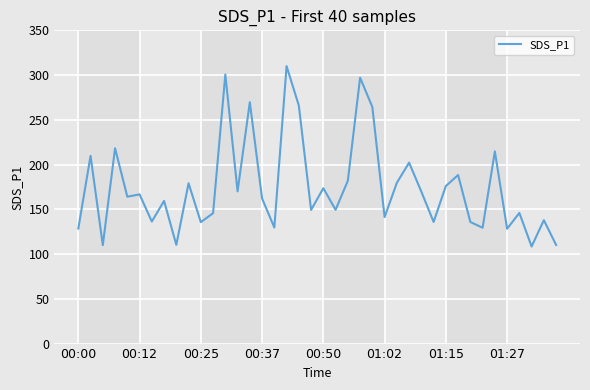

What is the smallest value displayed?

108.5